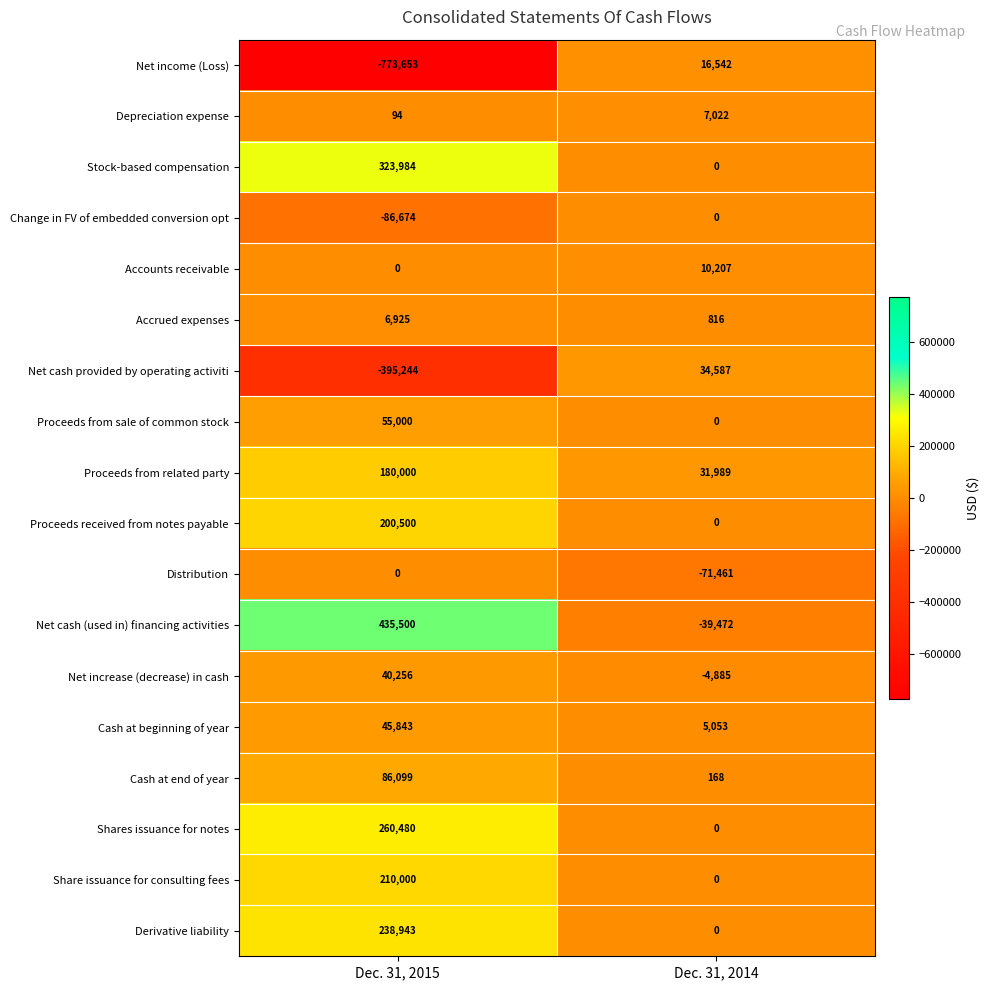

What is the minimum value shown in the chart?

-773653